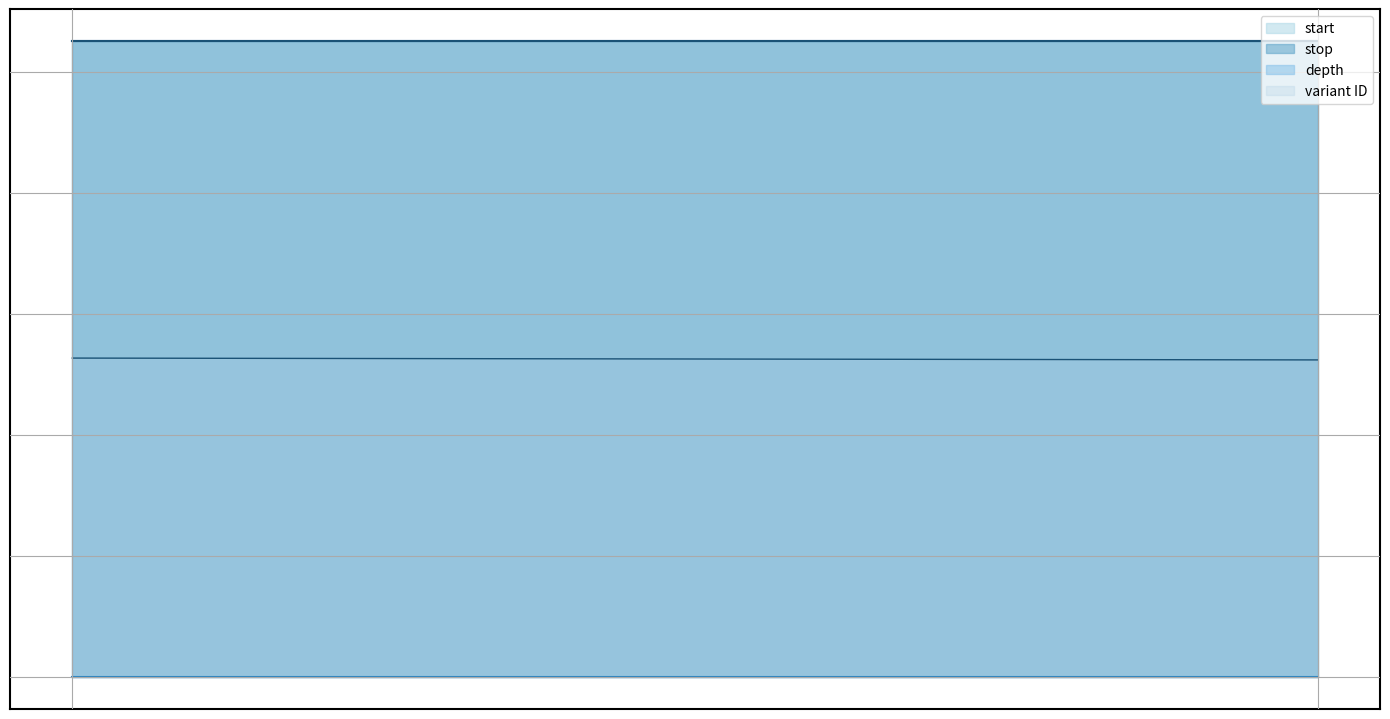

Between 105231242 and 105231244, which series saw the biggest shift?

variant ID